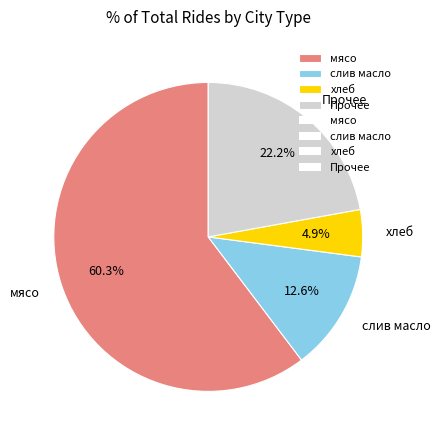

Which slice represents more than half of the pie?

мясо